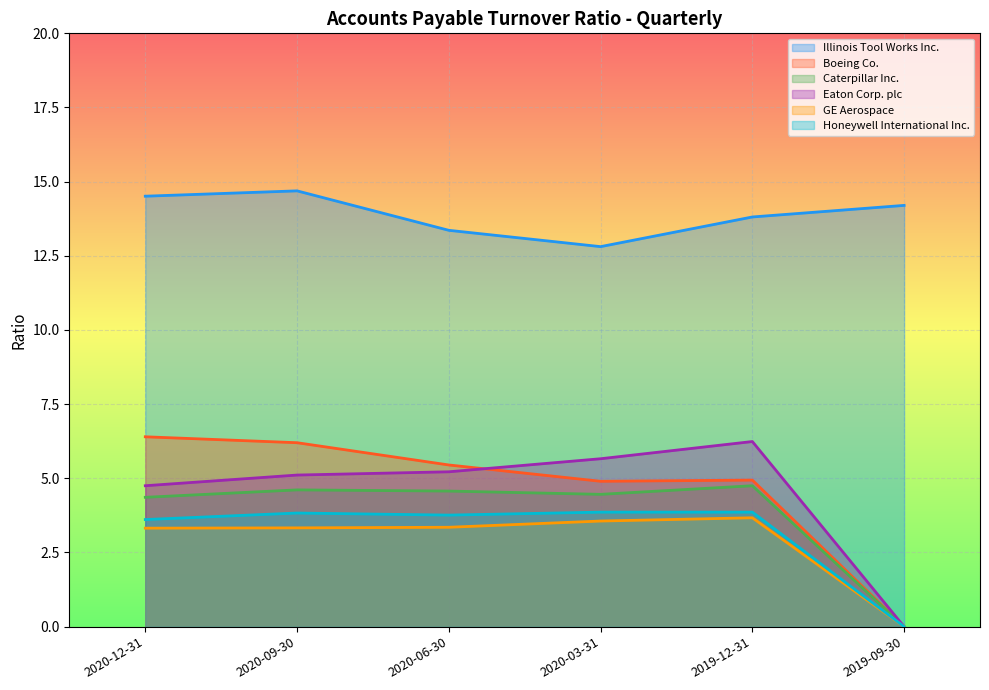

At which category is the sum across all series the highest?

2020-09-30